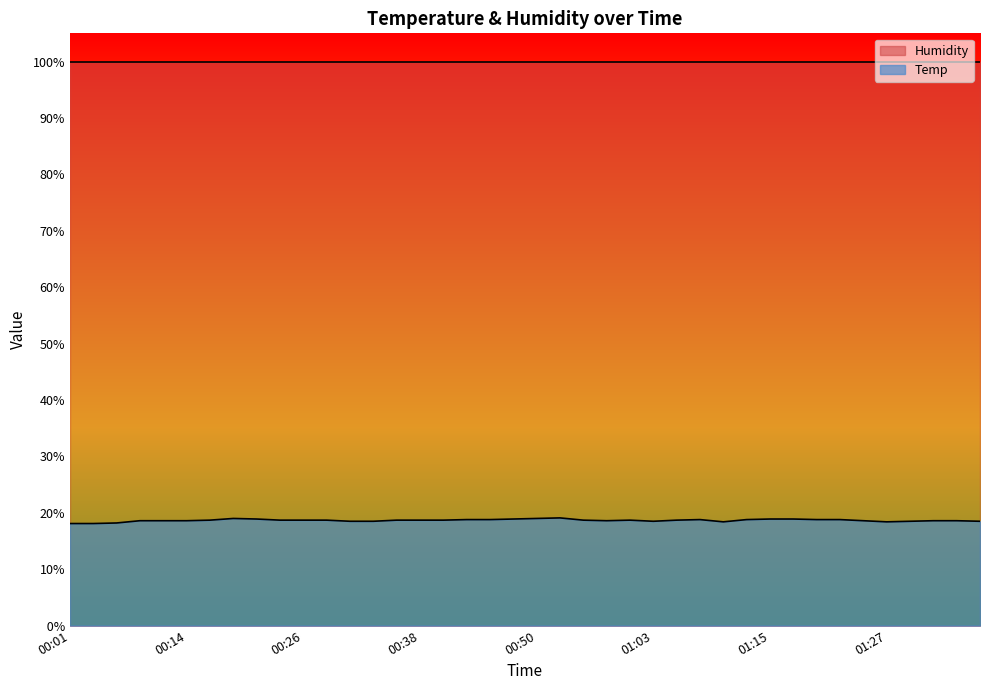

Between 01:10 and 00:31, which is larger?

00:31